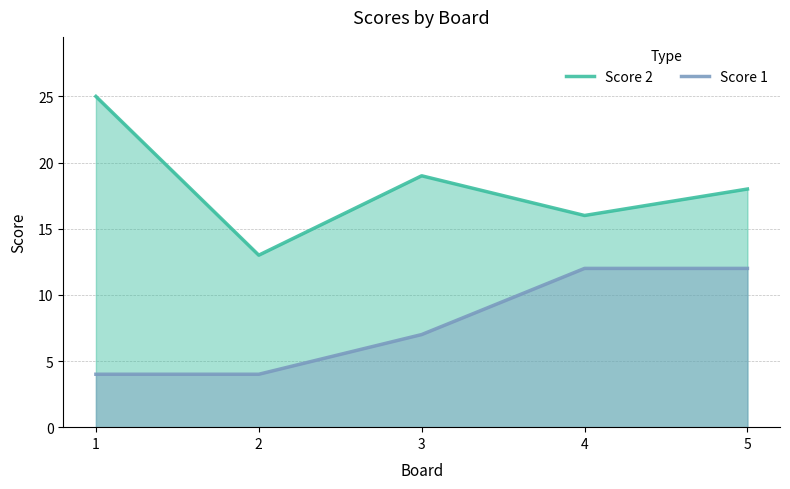

Which series changed the most between 1 and 4?

Score 2